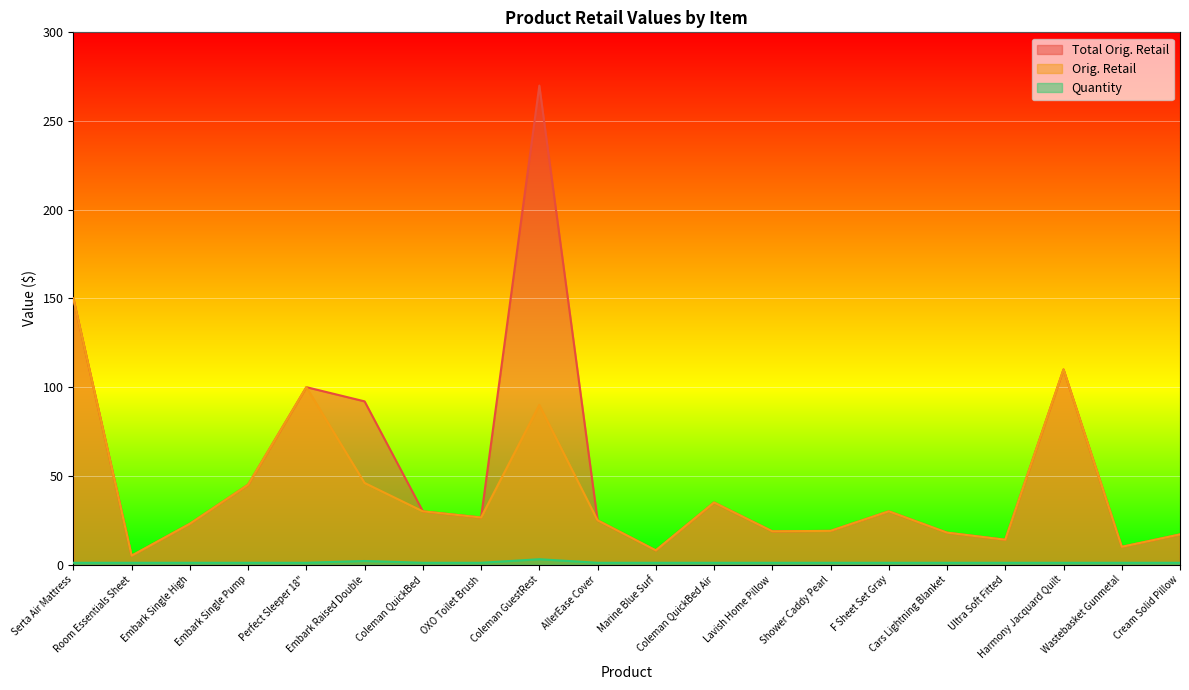

Which series changed the most between Coleman GuestRest and Shower Caddy Pearl?

Total Orig. Retail